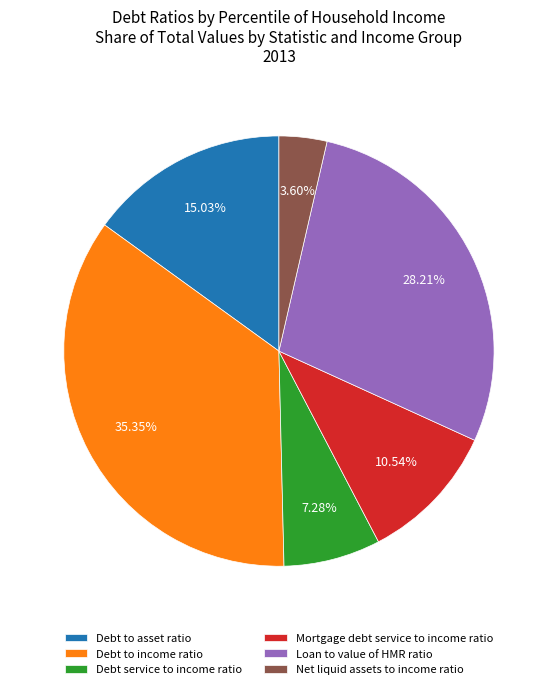

Approximately how many times larger is the value at Mortgage debt service to income ratio compared to Net liquid assets to income ratio?

2.9